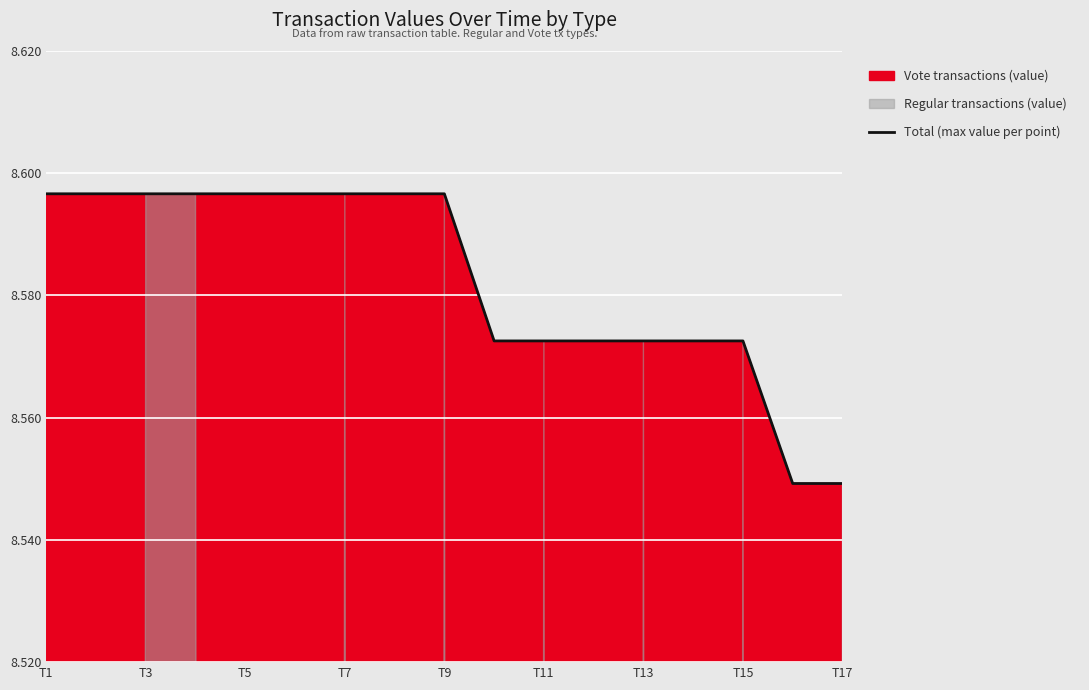

True or false: the data has more than 0 interior local peaks.

False